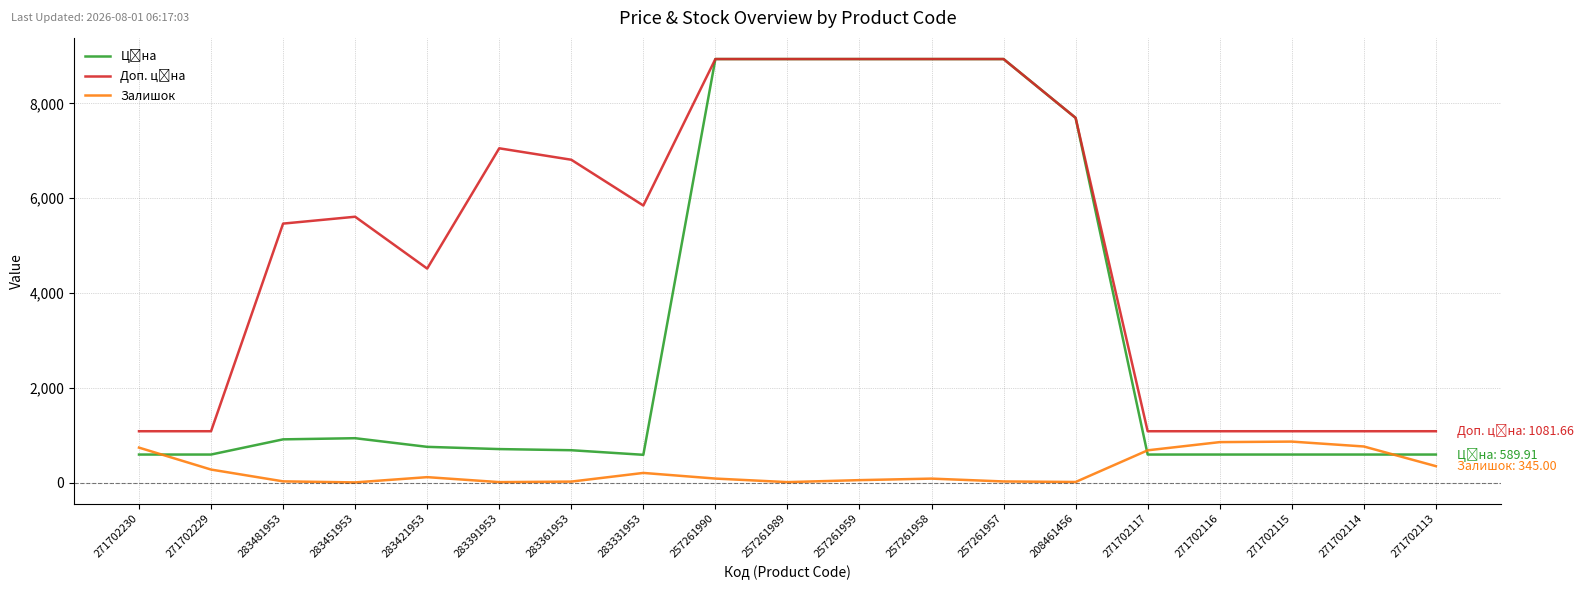

How many data points does each series have?

19